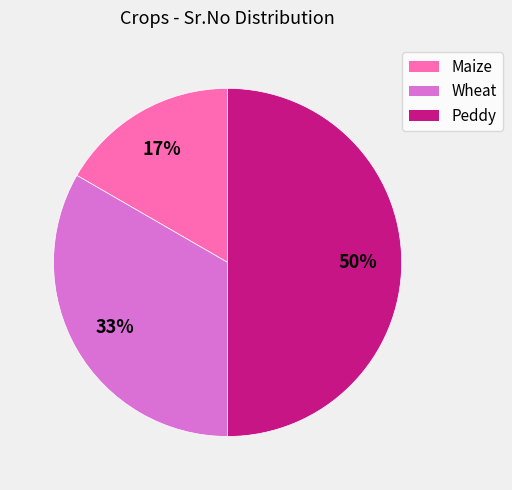

Does Wheat represent more than half of the total?

No